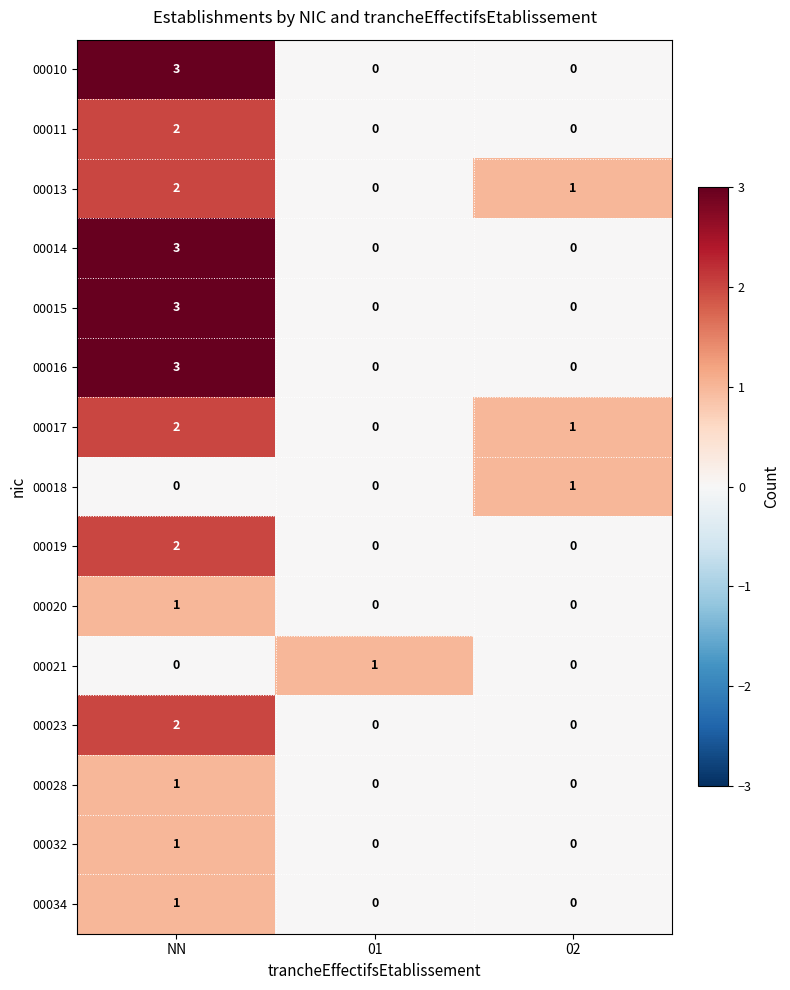

What is the sum of the 00010 values at NN and 02?

3